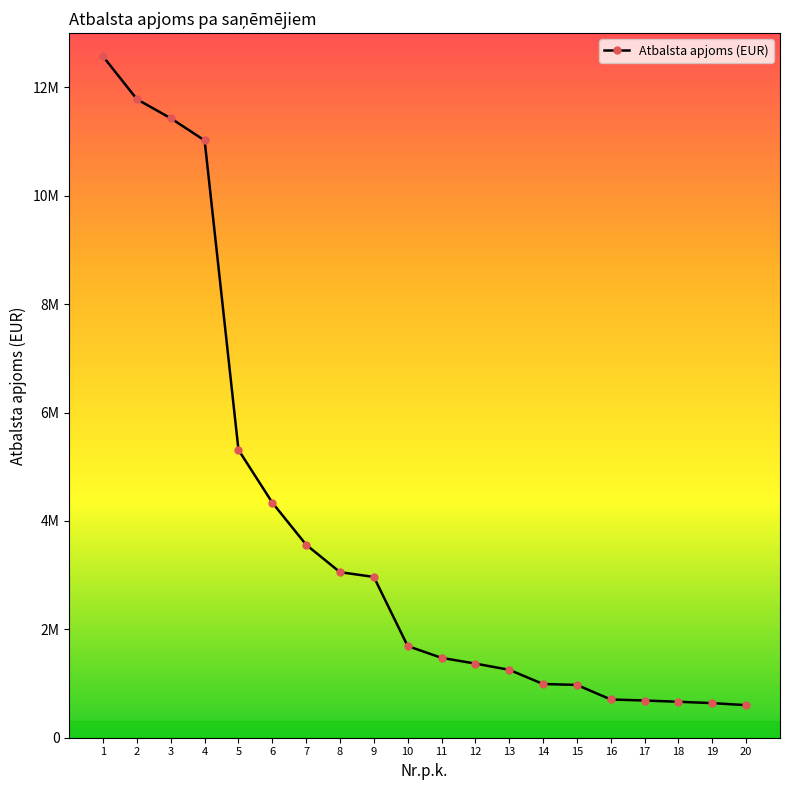

Does the chart have visible grid lines?

No